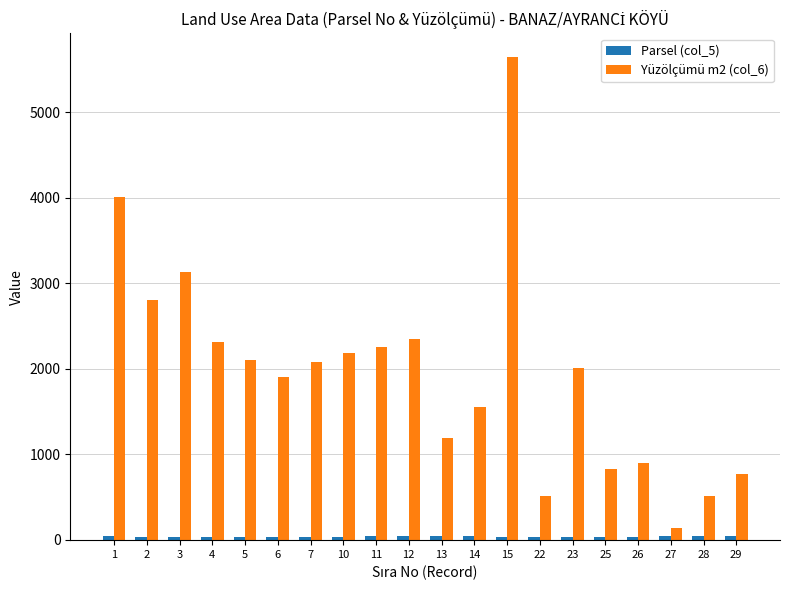

What is the total value across all series at 12?

2393.4